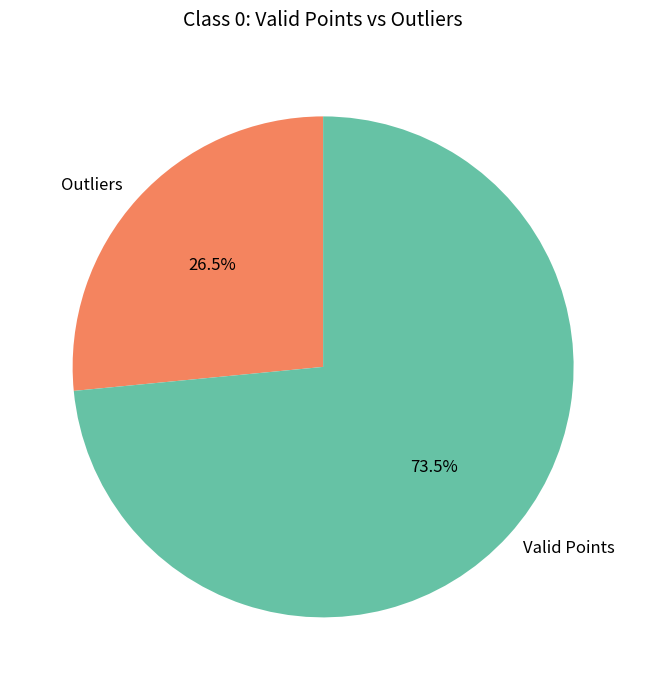

Which category accounts for the majority?

Valid Points